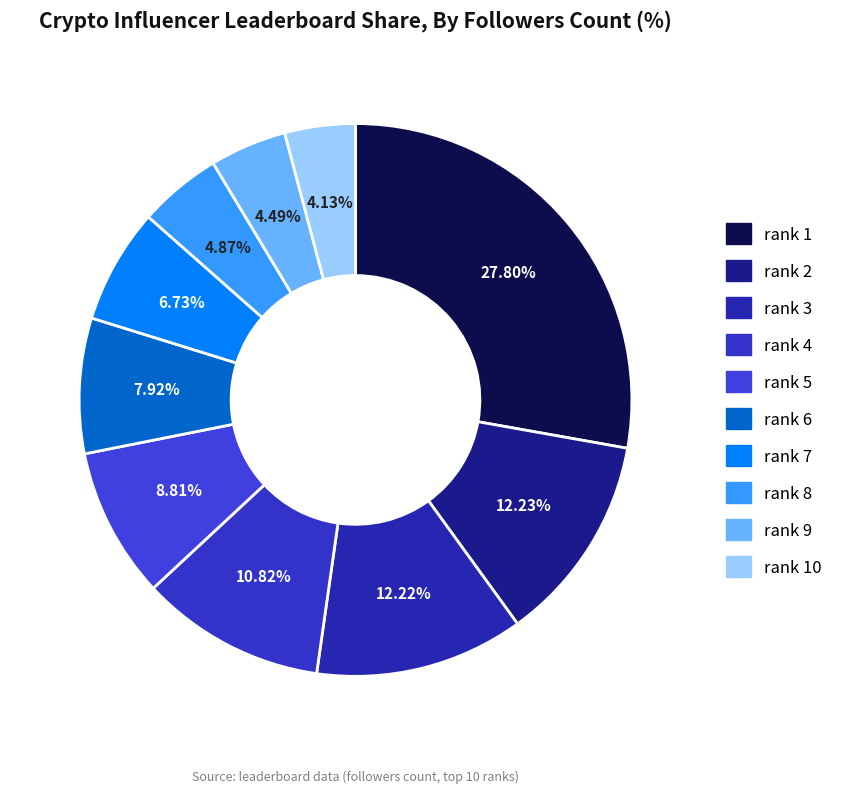

Count the number of slices in the pie.

10